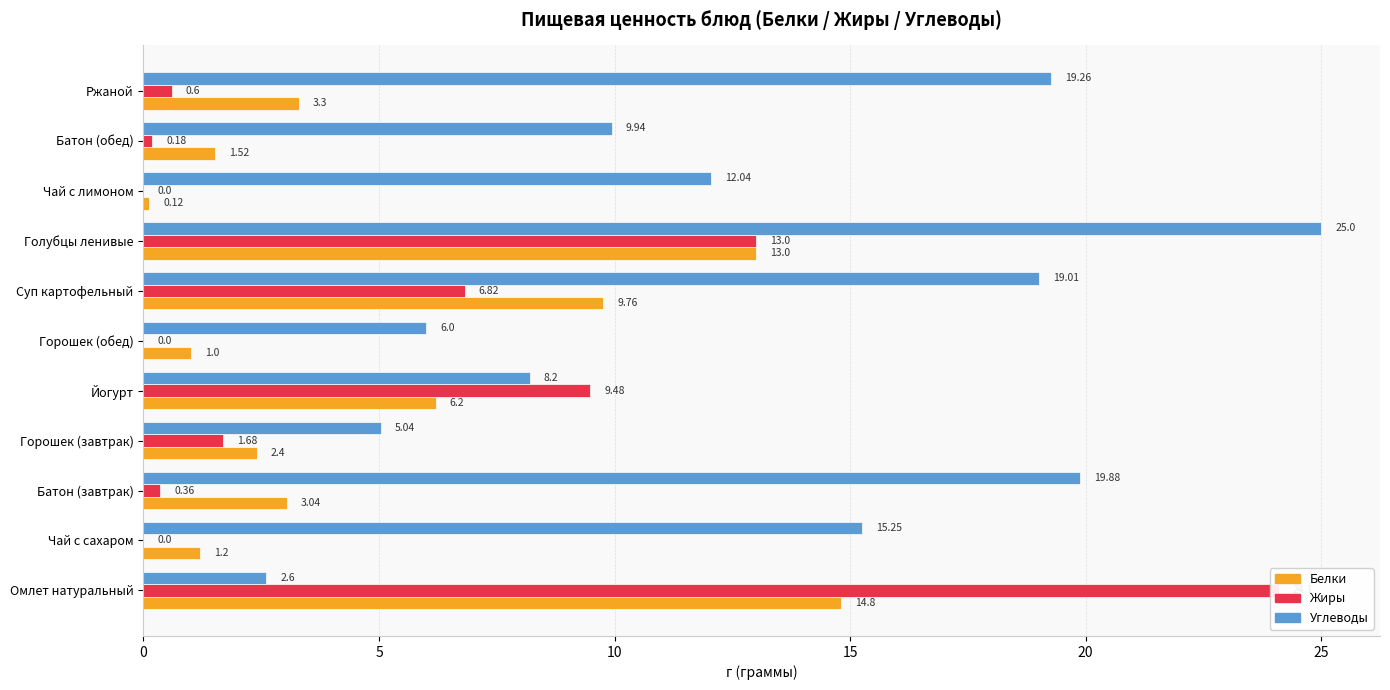

How many bars are there in each group?

3